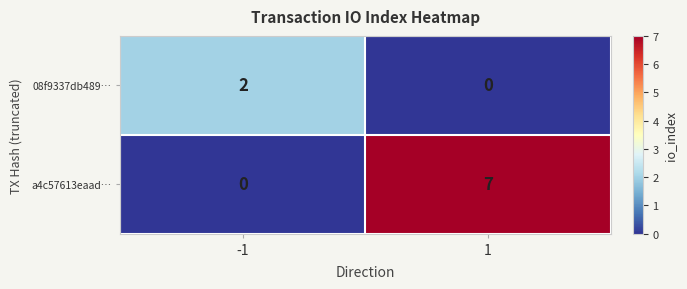

Is the value of a4c57613eaad… at -1 greater than the value of 08f9337db489… at -1?

No